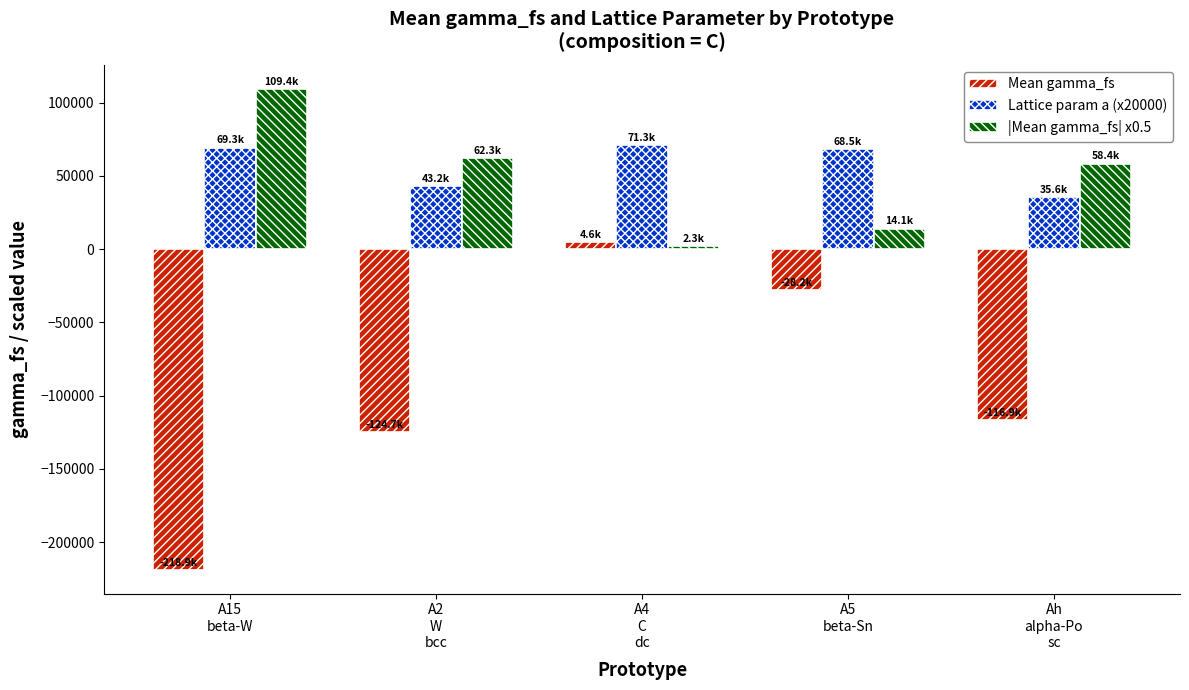

What is the label of the 5th bar from the right?

A15
beta-W